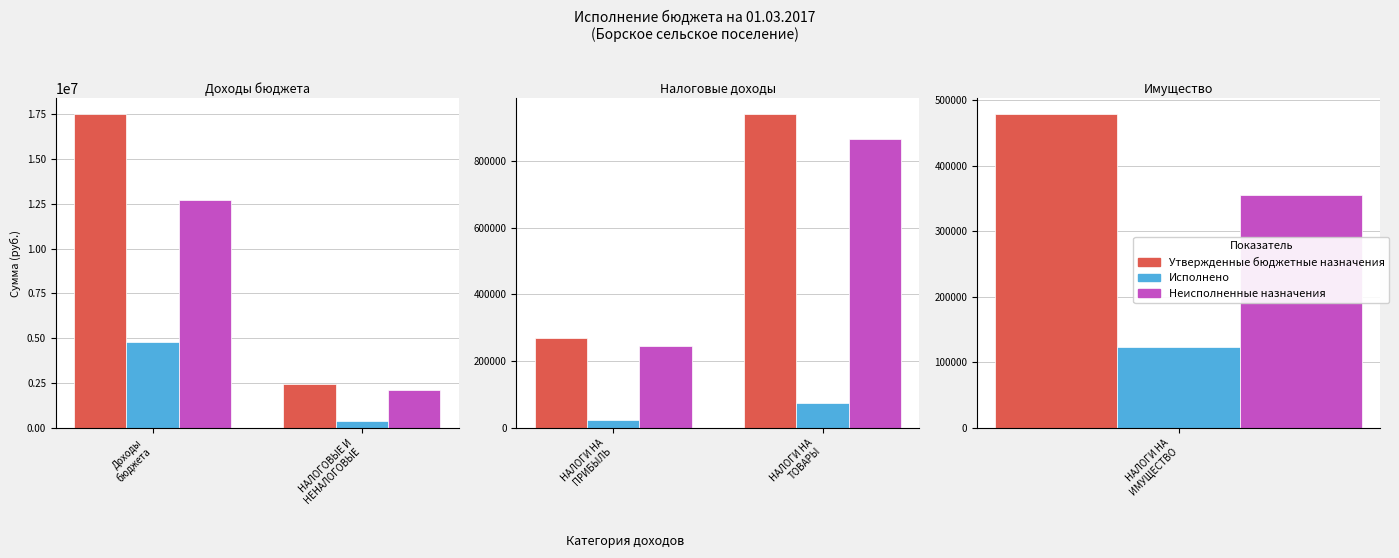

What is the label of the 1st bar from the left?

НАЛОГИ НА ПРИБЫЛЬ